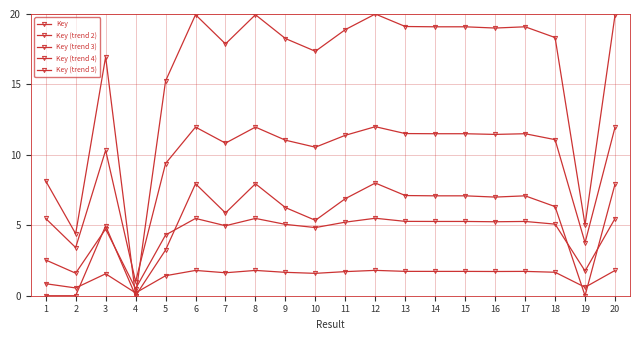

How many distinct data groups are displayed?

5